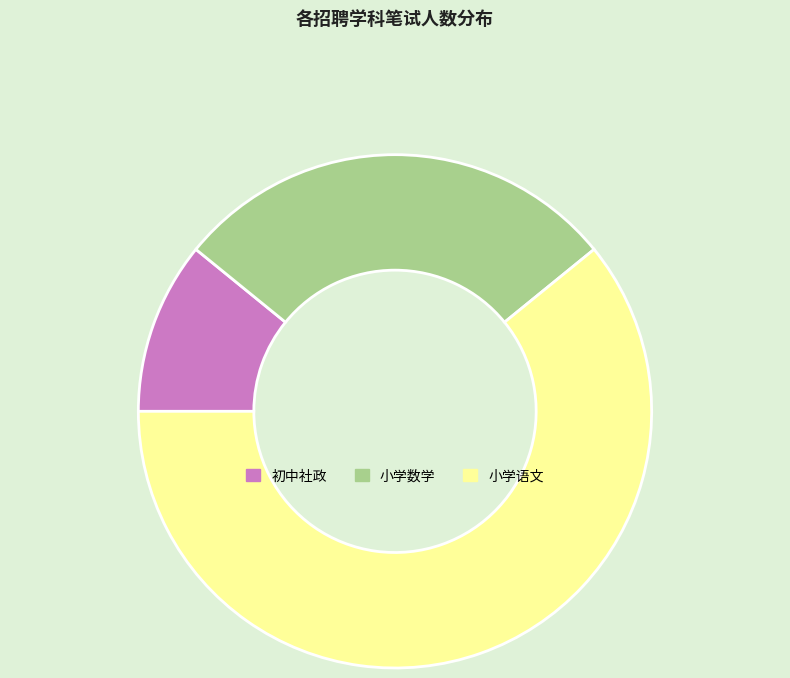

Approximately how many times larger is the value at 小学数学 compared to 初中社政?

2.6